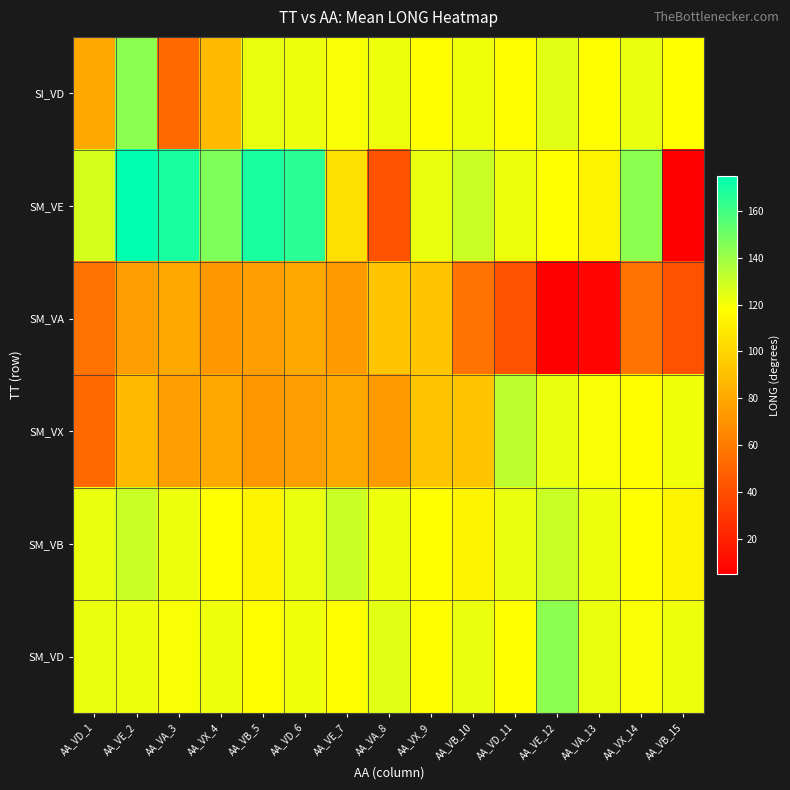

What is the minimum value shown in the chart?

5.0